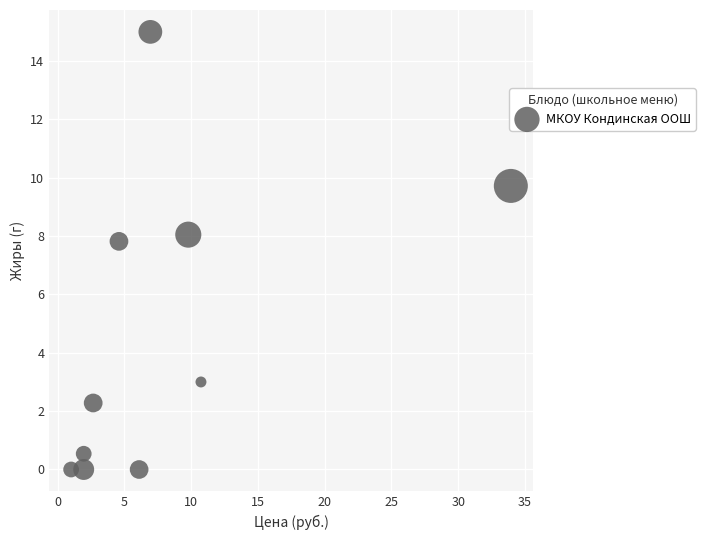

What is the range of Y values (max minus min)?

15.0